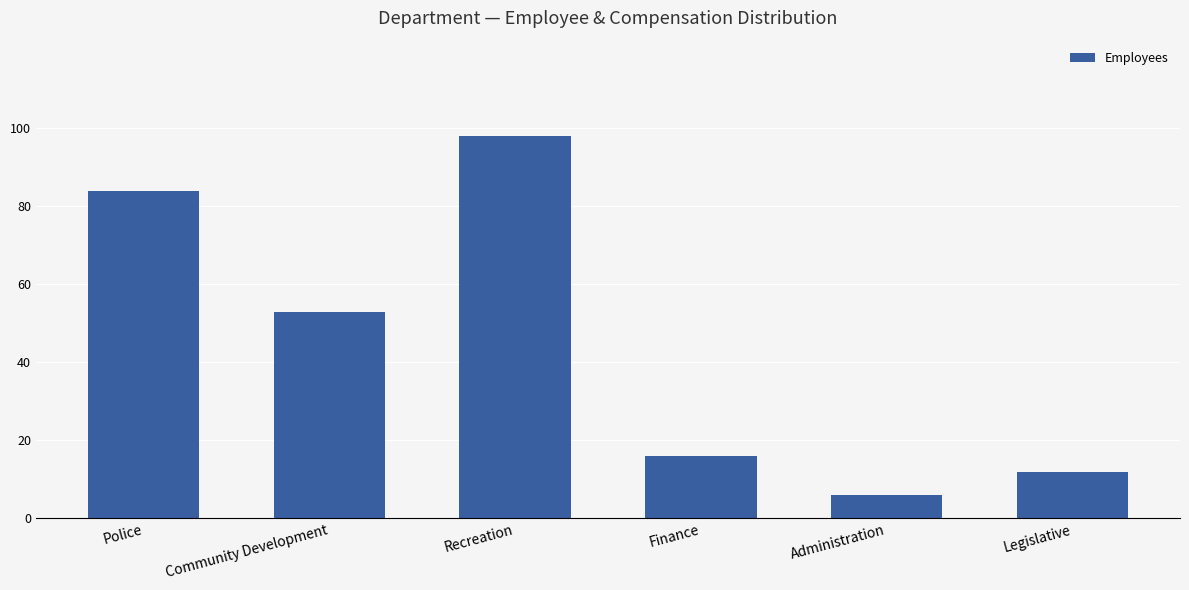

What is the ratio of the value at Administration to the value at Finance?

0.4